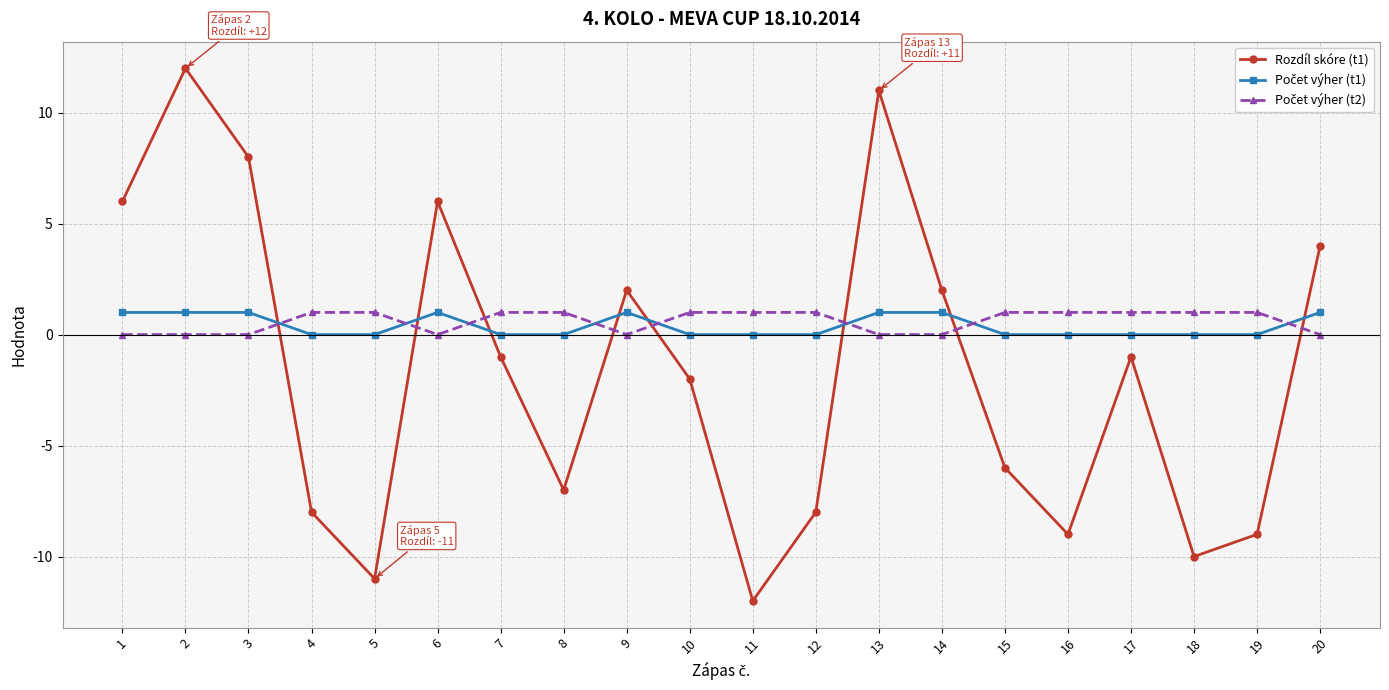

Which series has the widest spread of values?

Rozdíl skóre (t1)